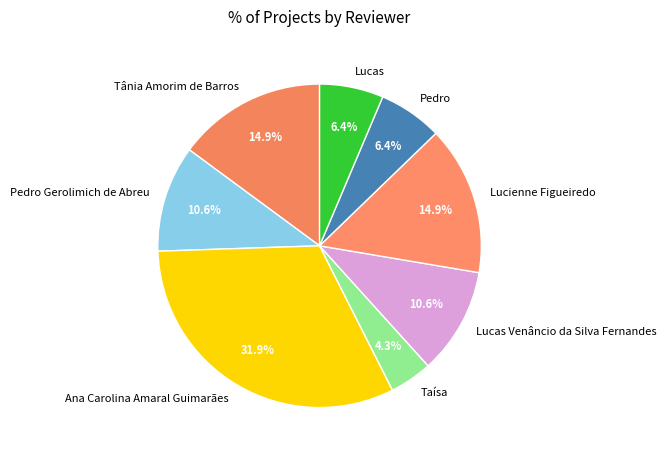

Which slice is the largest?

Ana Carolina Amaral Guimarães